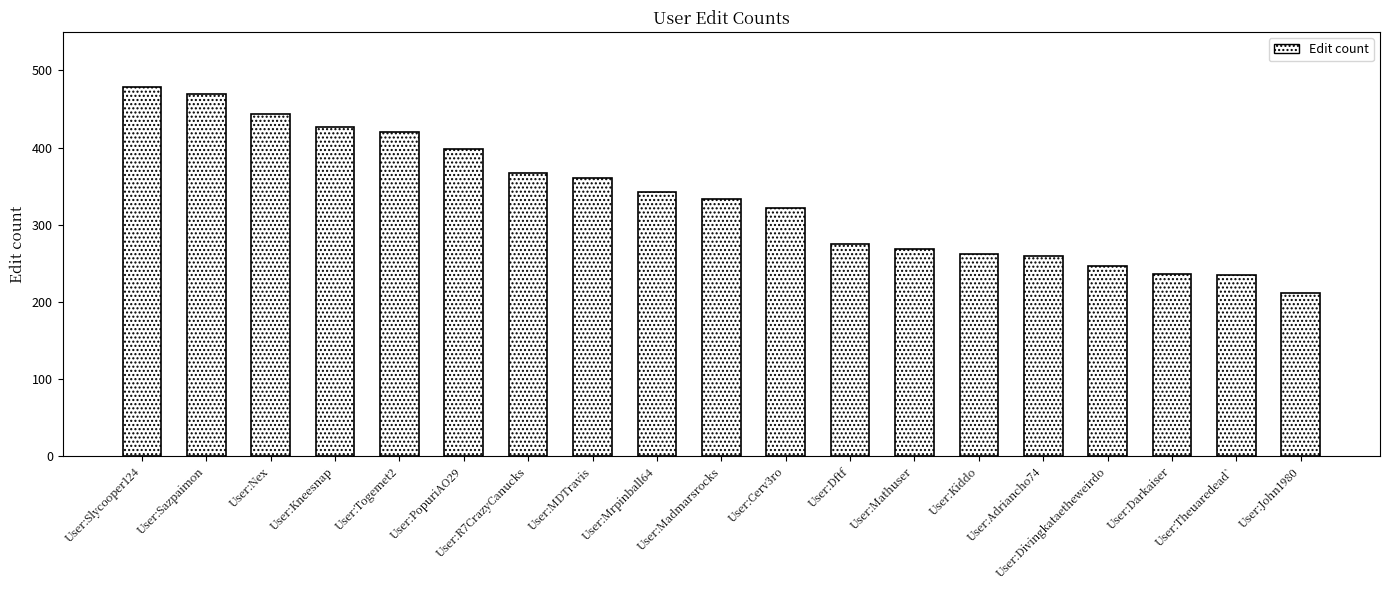

At which category does the chart reach its peak across all series?

User:Slycooper124